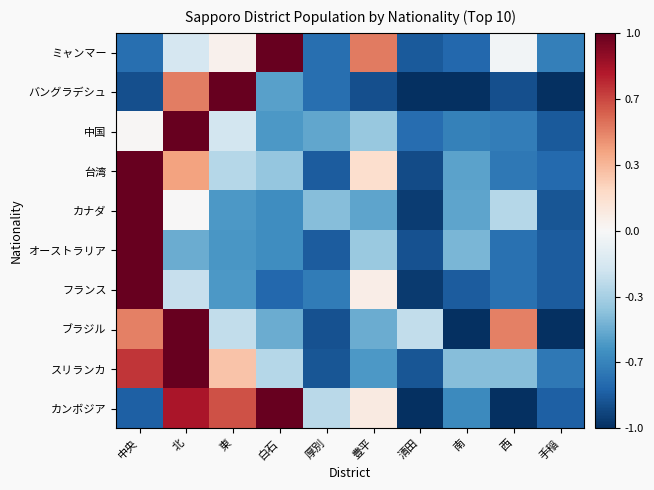

Reading left to right, what are all the values shown in this chart?

ミャンマー: 中央=-0.8	北=-0.2	東=0.0	白石=1.0	厚別=-0.8	豊平=0.5	清田=-0.8	南=-0.8	西=-0.0	手稲=-0.7
バングラデシュ: 中央=-0.9	北=0.5	東=1.0	白石=-0.5	厚別=-0.8	豊平=-0.9	清田=-1.0	南=-1.0	西=-0.9	手稲=-1.0
中国: 中央=0.0	北=1.0	東=-0.2	白石=-0.6	厚別=-0.5	豊平=-0.4	清田=-0.8	南=-0.7	西=-0.7	手稲=-0.8
台湾: 中央=1.0	北=0.4	東=-0.3	白石=-0.4	厚別=-0.8	豊平=0.2	清田=-0.9	南=-0.5	西=-0.7	手稲=-0.8
カナダ: 中央=1.0	北=0.0	東=-0.6	白石=-0.6	厚別=-0.4	豊平=-0.5	清田=-1.0	南=-0.5	西=-0.3	手稲=-0.9
オーストラリア: 中央=1.0	北=-0.5	東=-0.6	白石=-0.6	厚別=-0.8	豊平=-0.4	清田=-0.9	南=-0.5	西=-0.8	手稲=-0.8
フランス: 中央=1.0	北=-0.2	東=-0.6	白石=-0.8	厚別=-0.7	豊平=0.1	清田=-1.0	南=-0.8	西=-0.7	手稲=-0.8
ブラジル: 中央=0.5	北=1.0	東=-0.2	白石=-0.5	厚別=-0.9	豊平=-0.5	清田=-0.2	南=-1.0	西=0.5	手稲=-1.0
スリランカ: 中央=0.7	北=1.0	東=0.3	白石=-0.3	厚別=-0.9	豊平=-0.6	清田=-0.9	南=-0.4	西=-0.4	手稲=-0.7
カンボジア: 中央=-0.8	北=0.8	東=0.6	白石=1.0	厚別=-0.3	豊平=0.1	清田=-1.0	南=-0.6	西=-1.0	手稲=-0.8